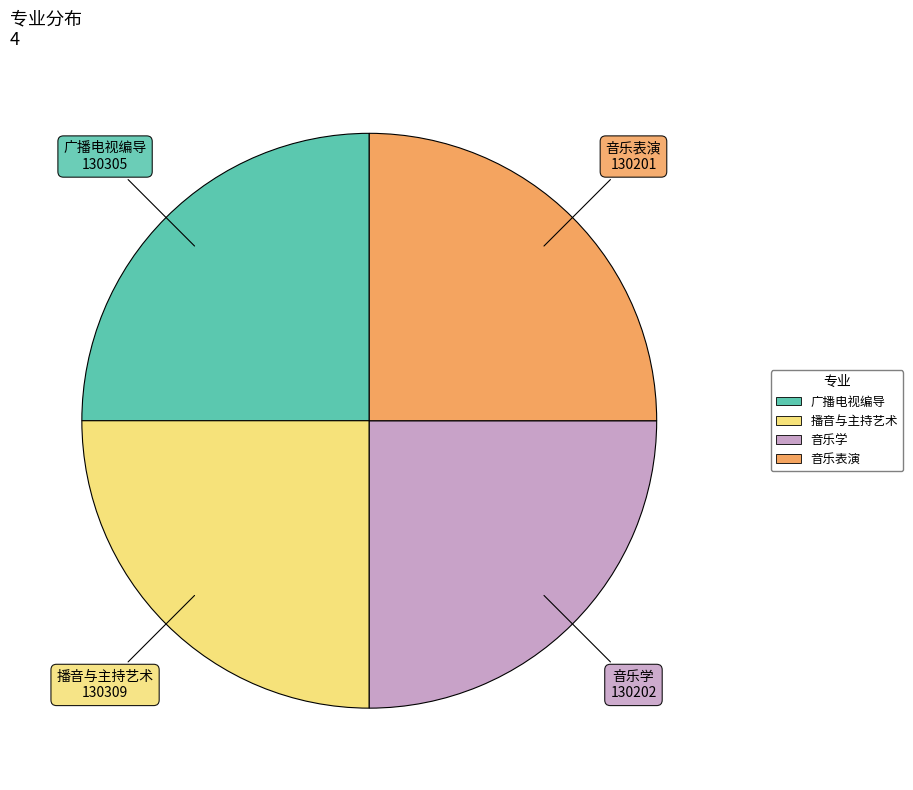

The 广播电视编导 slice represents 25% of the pie. True or false?

True